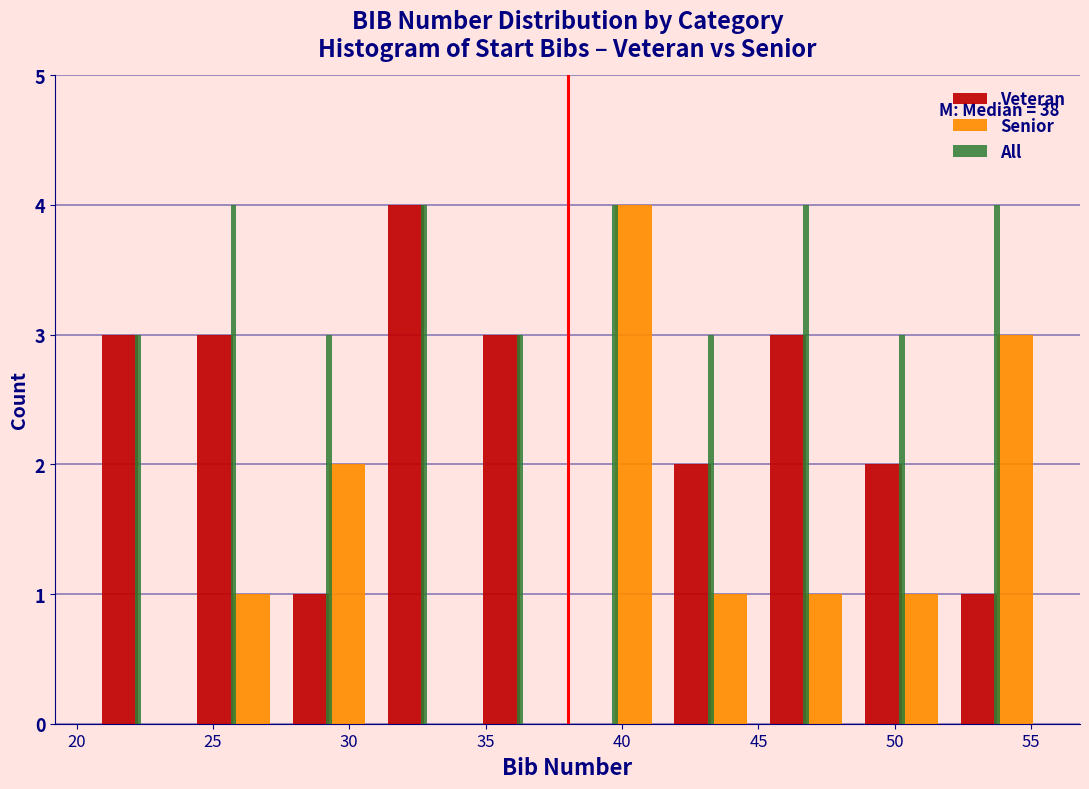

In the Senior series, which range on the x-axis has the tallest bar?

38.0 to 41.5